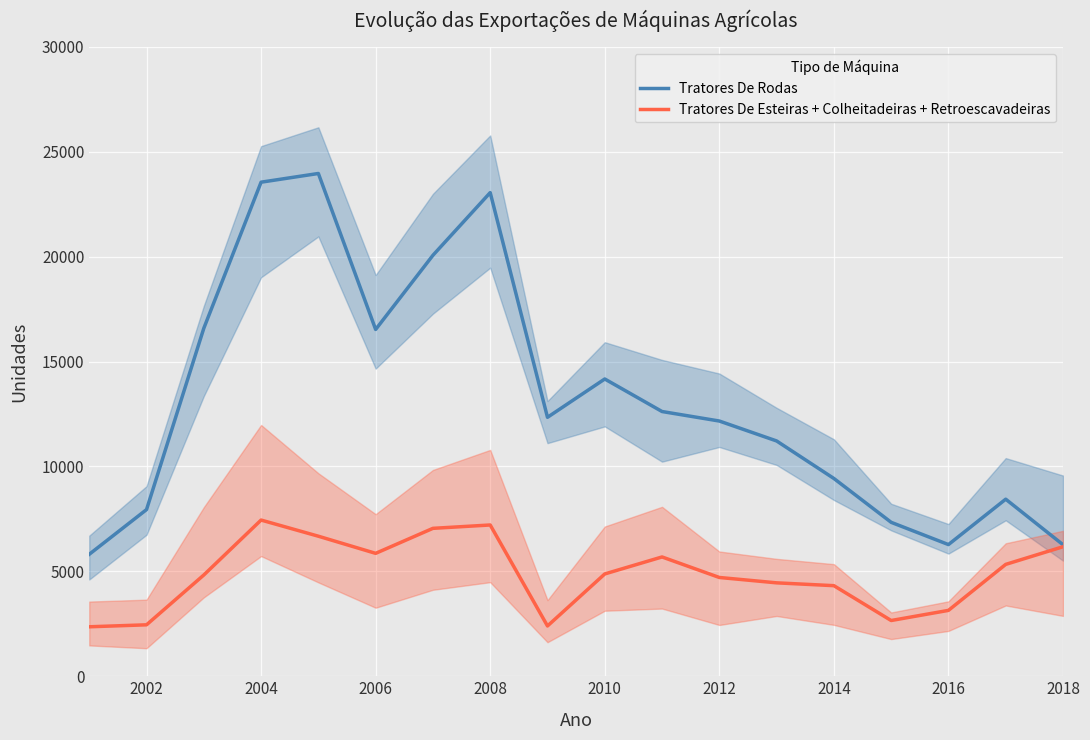

Rank the series by their maximum value, from lowest to highest.

Tratores De Esteiras + Colheitadeiras + Retroescavadeiras, Tratores De Rodas